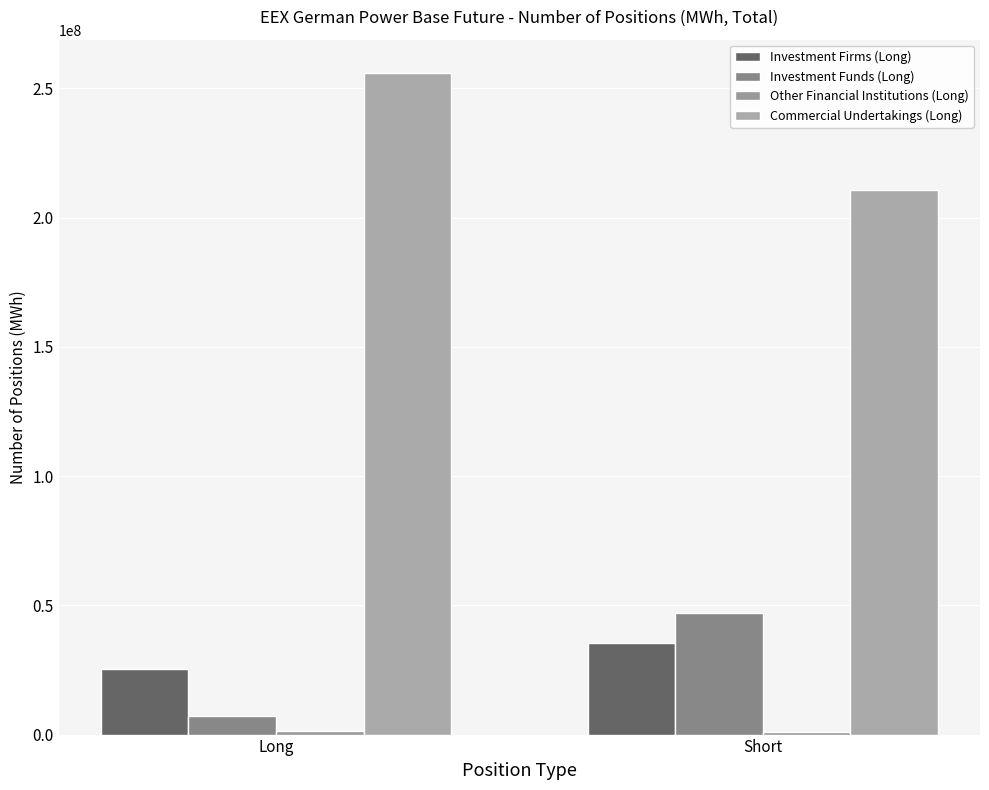

How many categories are shown in the chart?

2